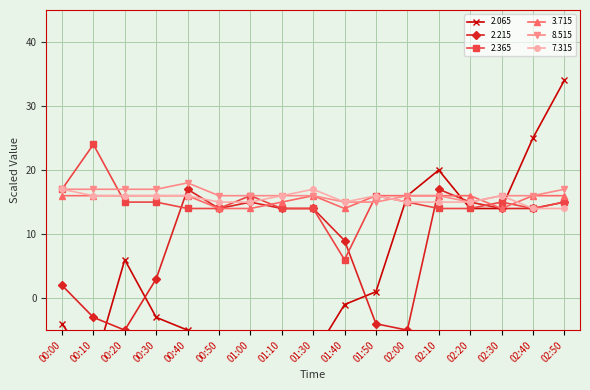

Is it true that 3.715 equals 28 at 02:40?

False